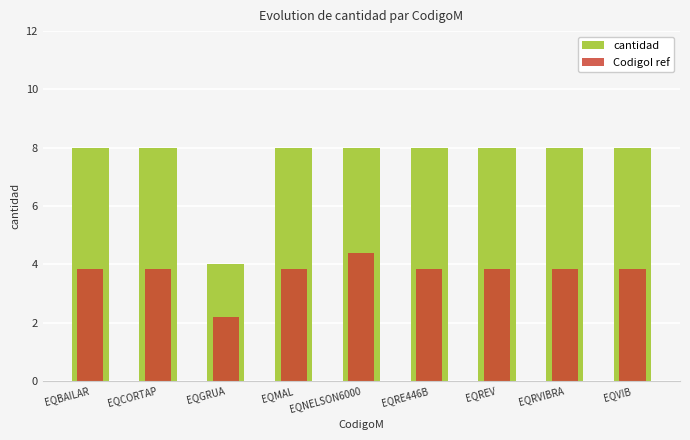

Which category has the highest value across all series?

EQBAILAR